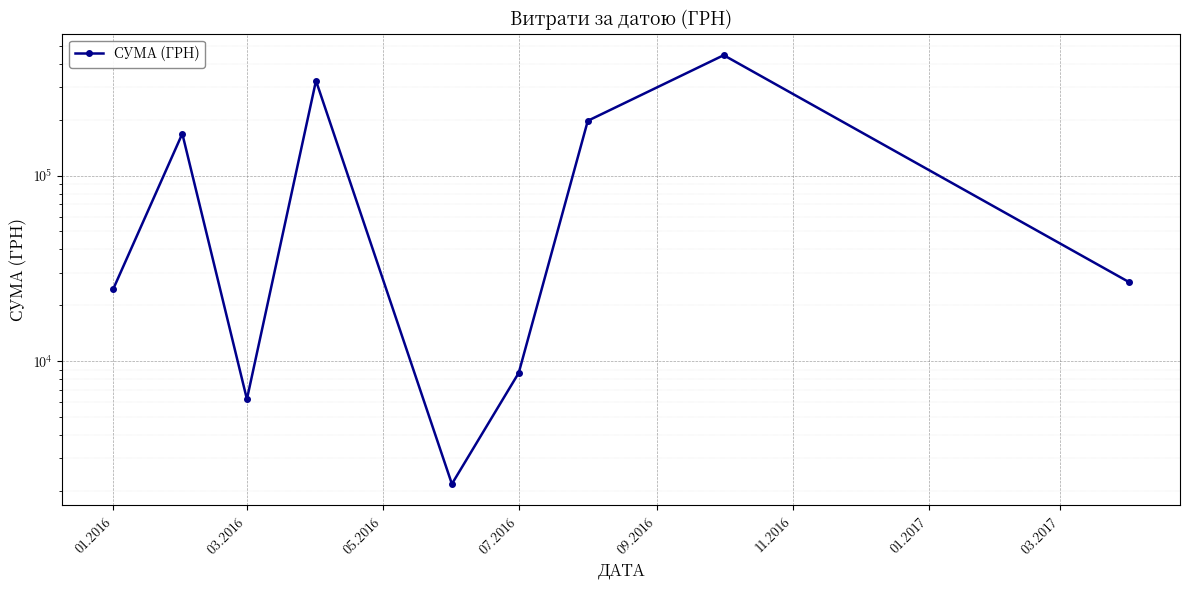

What is the difference between the maximum and second lowest values?

438256.9